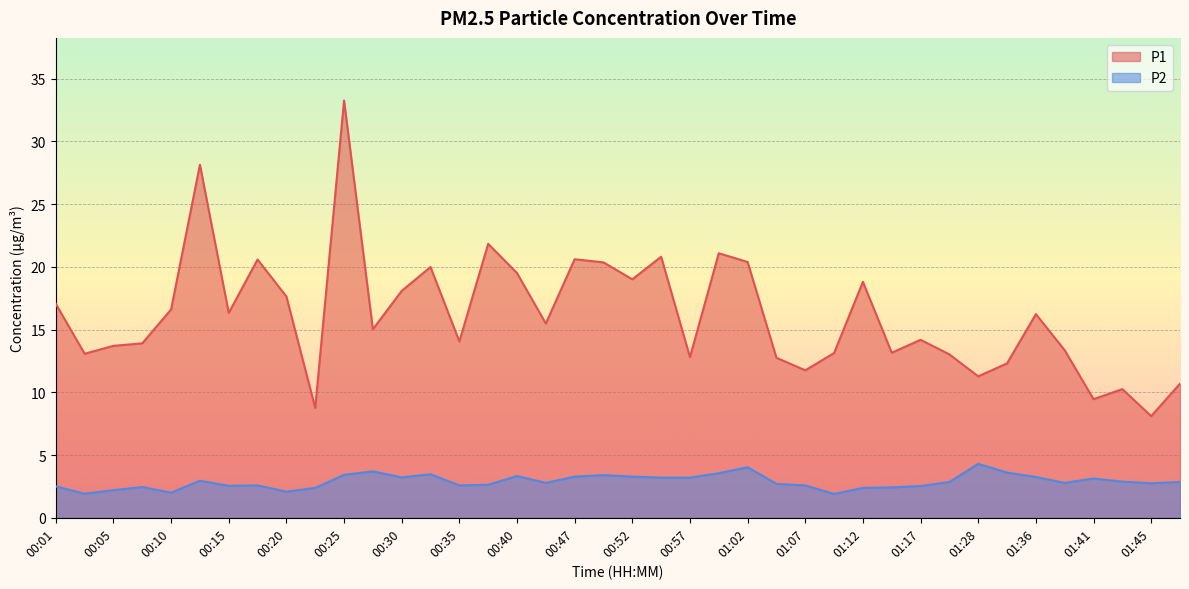

What is the total value across all series at 00:03?

15.0